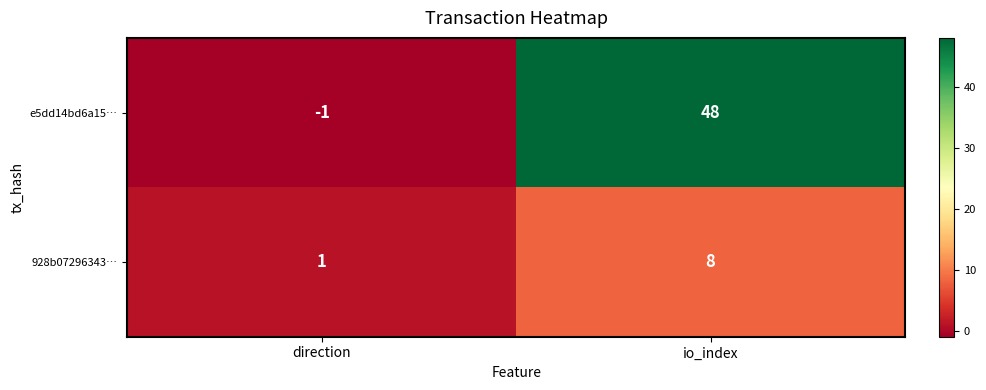

How many positive values does the e5dd14bd6a15… series have?

1